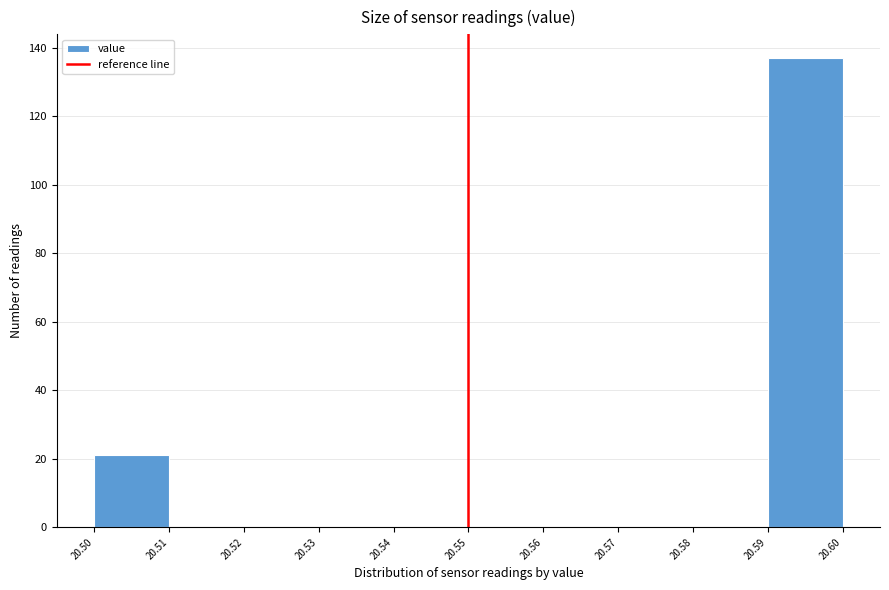

Reading left to right, list every bar in this chart as the range it spans on the x-axis followed by its height. The values are not printed on the chart, so give them approximately, as read against the axis.

20.50 to 20.51: 22
20.51 to 20.52: 0
20.52 to 20.53: 0
20.53 to 20.54: 0
20.54 to 20.55: 0
20.55 to 20.56: 0
20.56 to 20.57: 0
20.57 to 20.58: 0
20.58 to 20.59: 0
20.59 to 20.60: 138